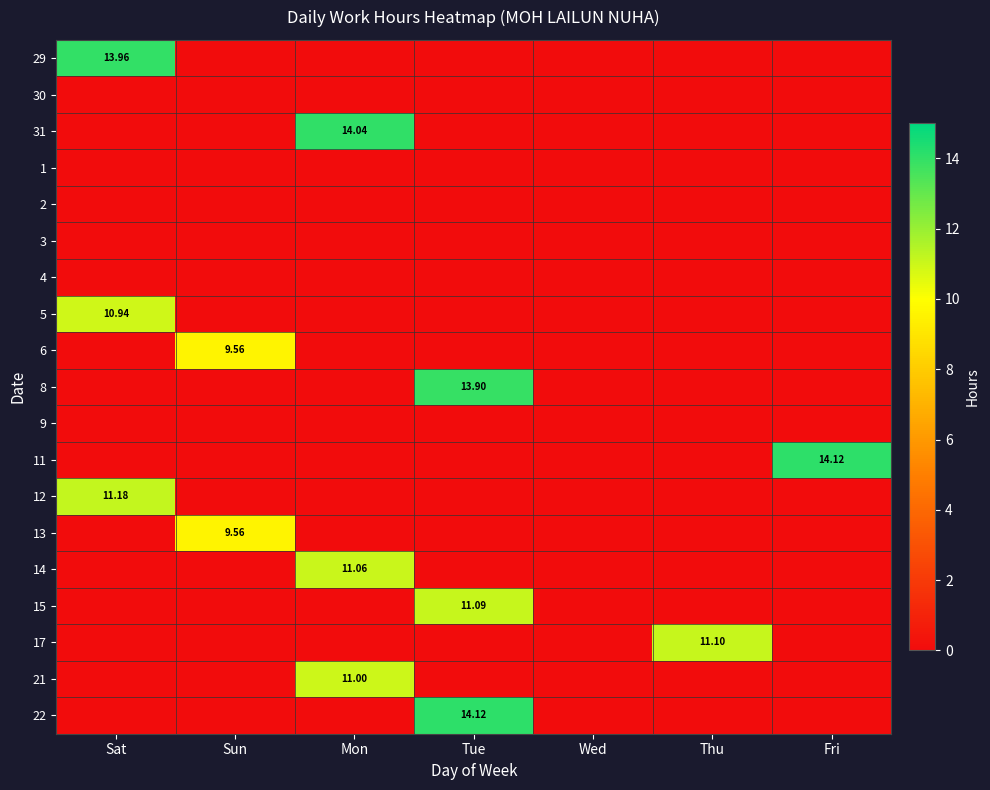

What is the difference between the highest and lowest values at Tue?

14.1